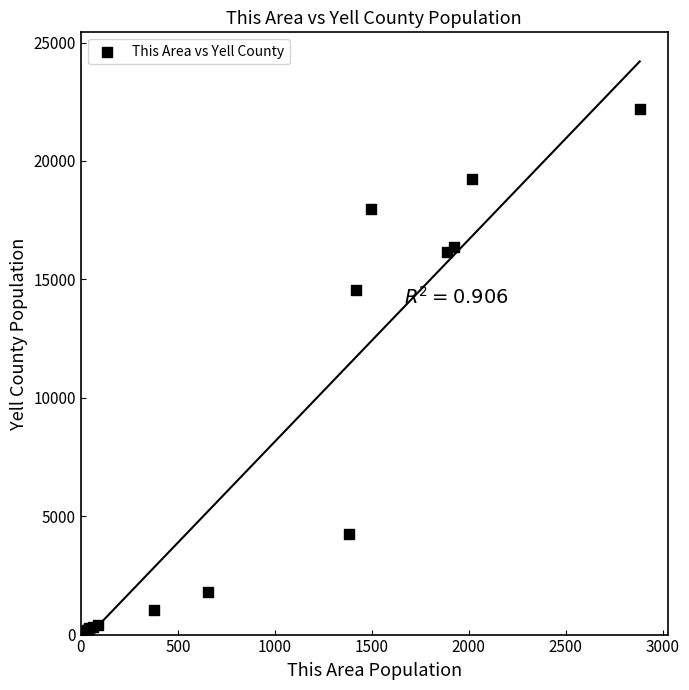

What Y value in the scatter plot is closest to 11096?

14542